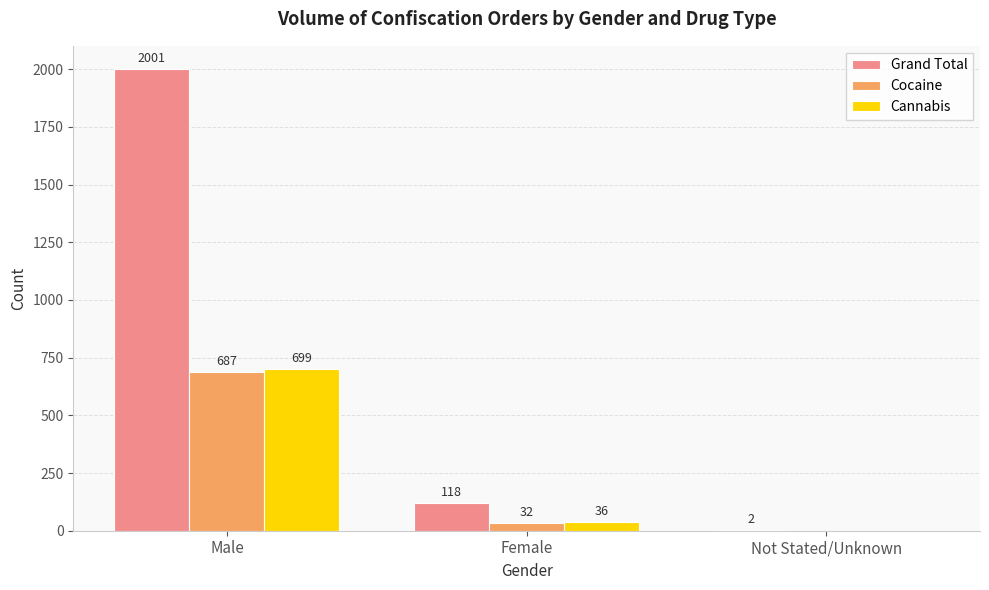

Which series has the largest total across all categories?

Grand Total